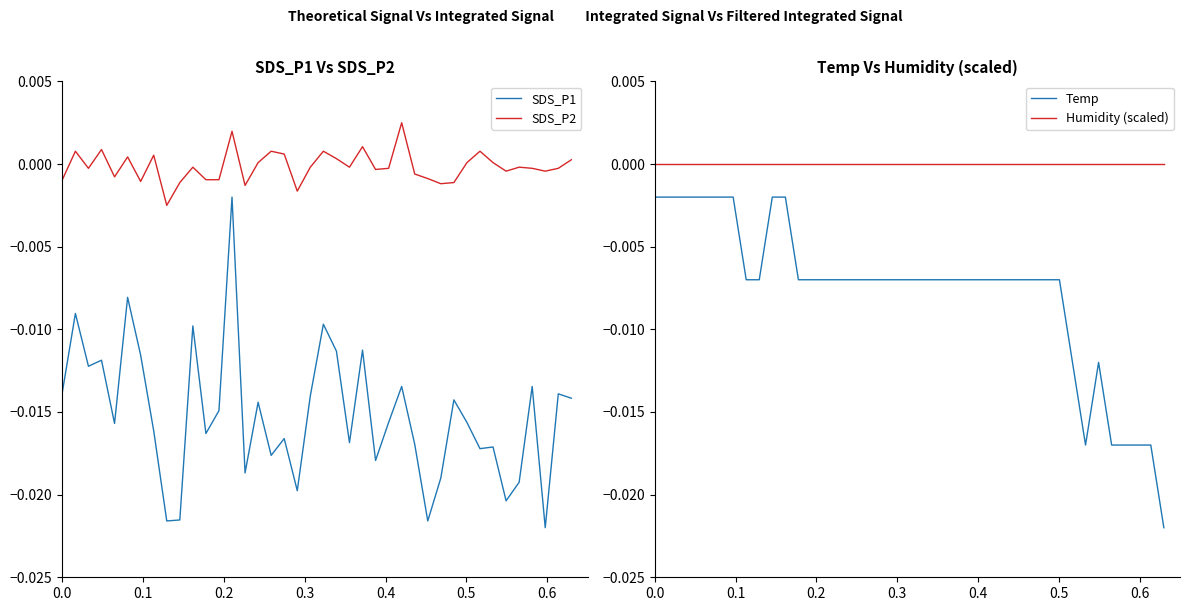

At how many categories does at least one series exceed 0?

16